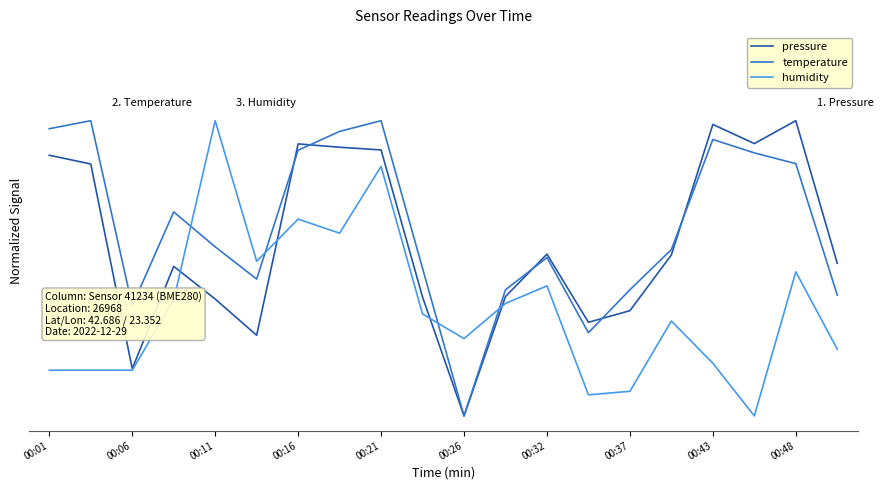

After their last crossing, which series has the higher values: temperature or pressure?

pressure